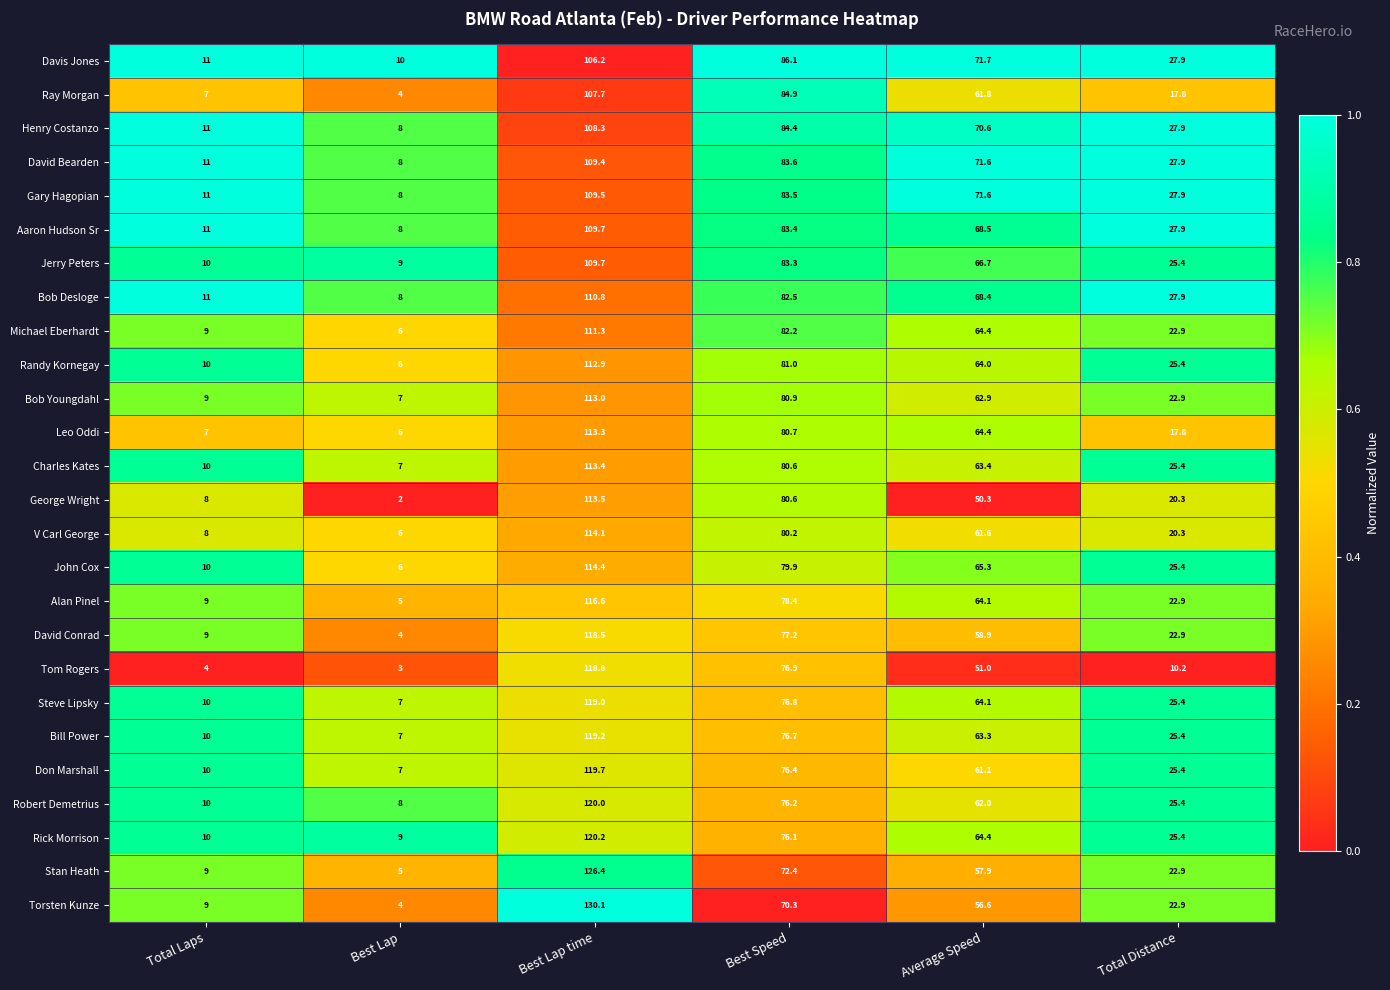

At how many categories does at least one series exceed 23?

4